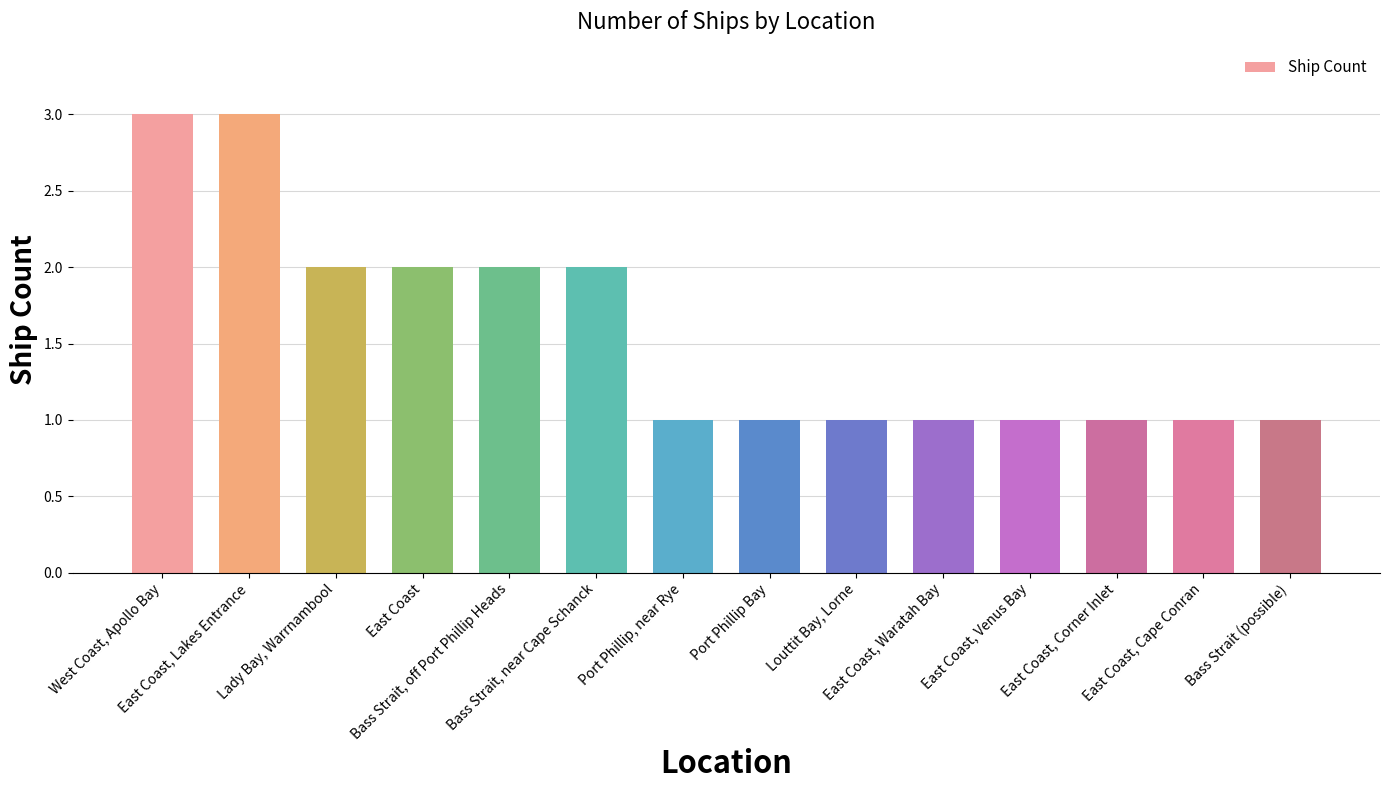

How many series are shown in this chart?

1